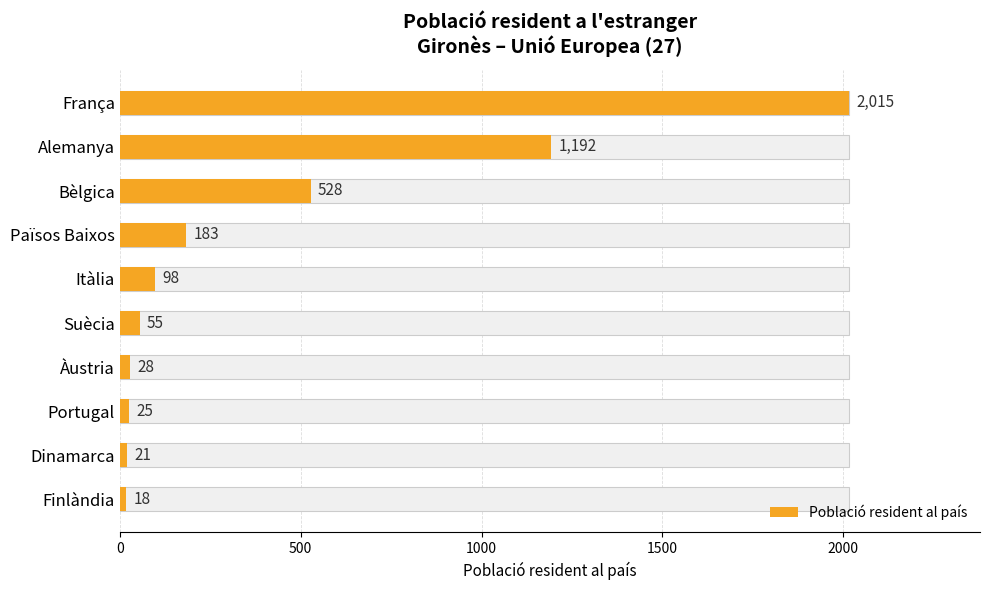

What is the maximum value shown in the chart?

2015